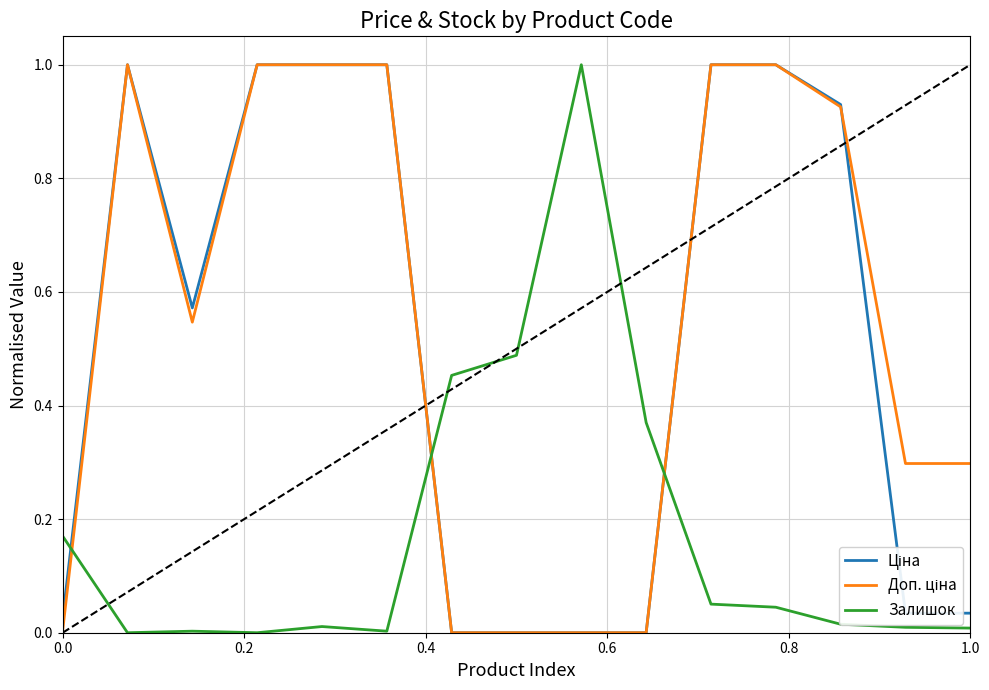

What is the highest value of the Залишок series?

1.0